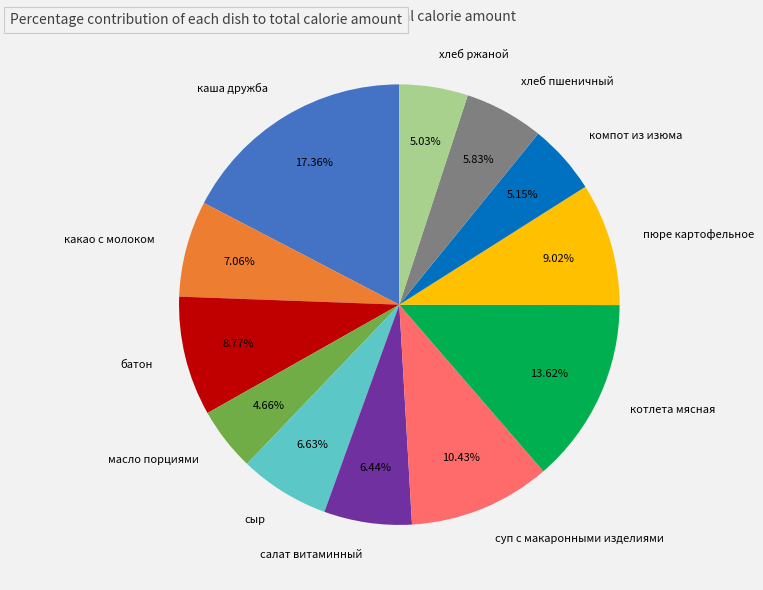

Count the number of slices in the pie.

12